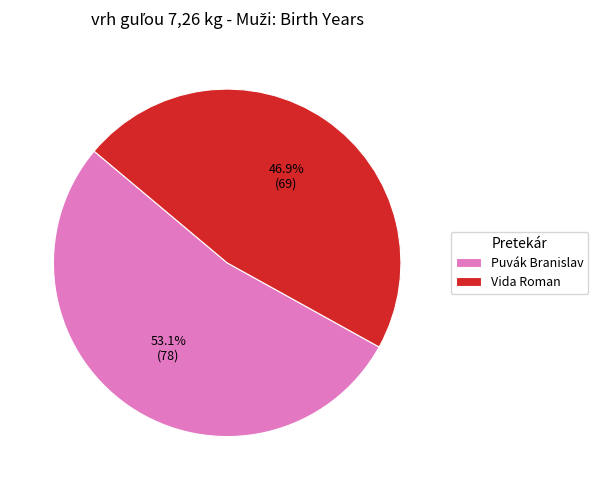

To the nearest percent, what portion does Vida Roman represent?

47%